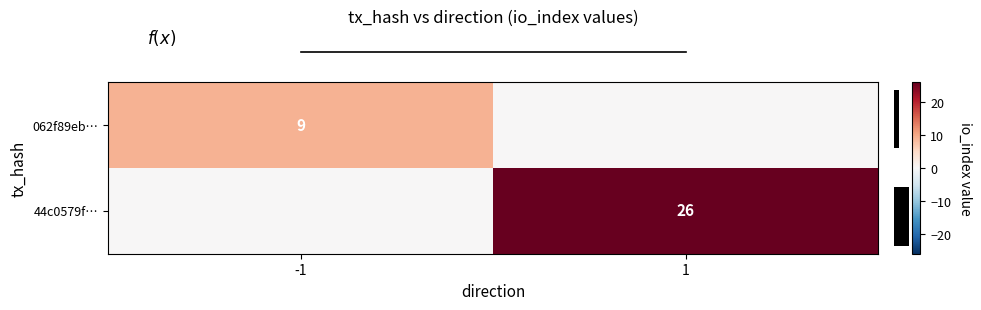

At how many categories does at least one series exceed 14?

1